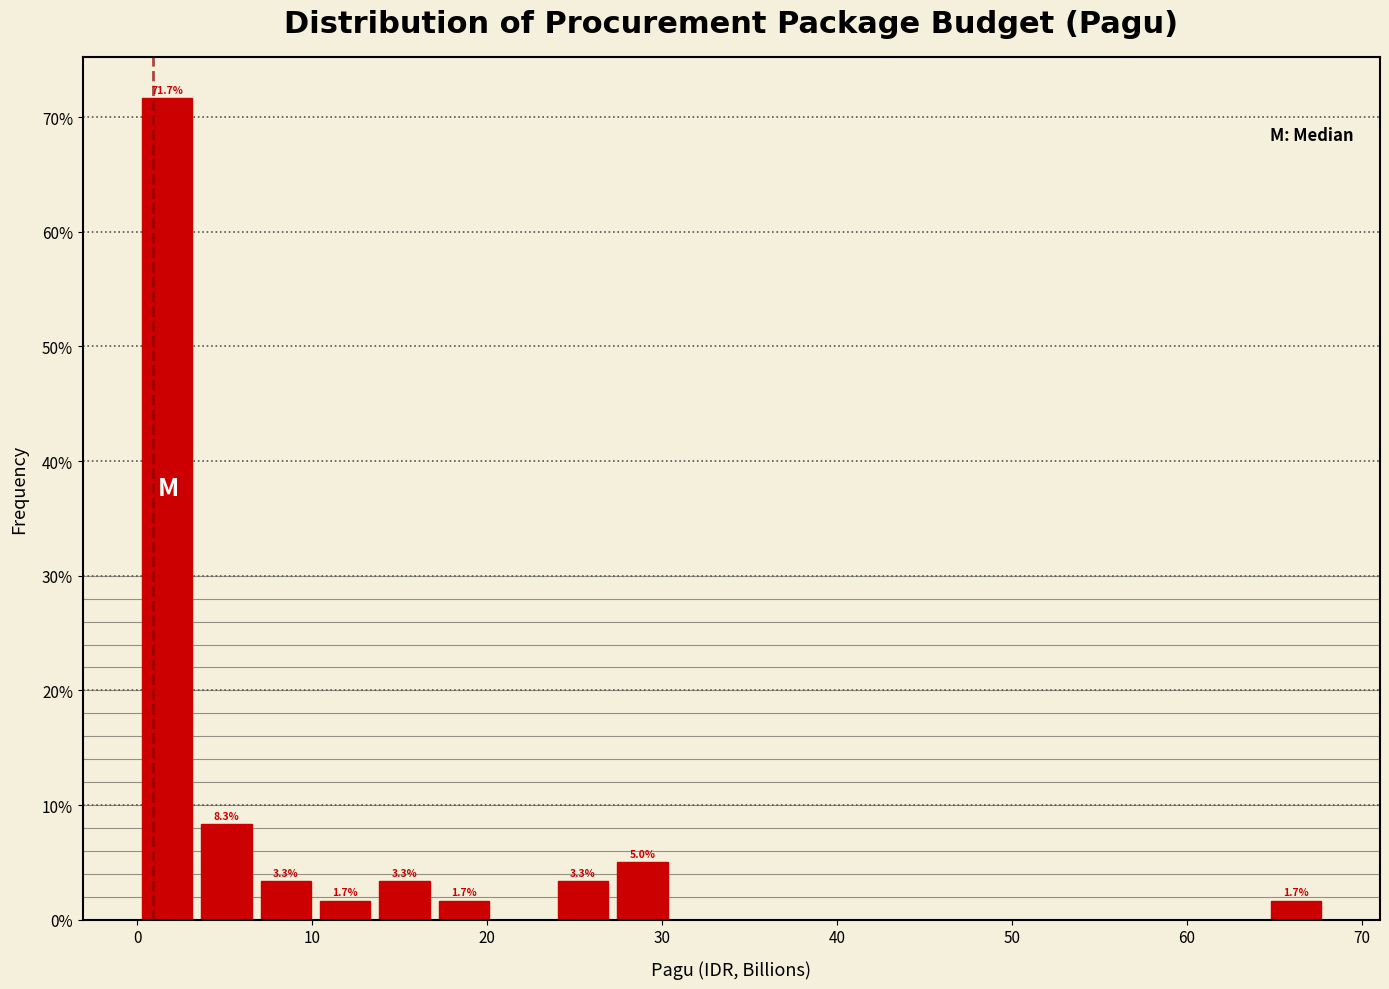

Read against the x-axis, roughly where is the centre of the tallest bar?

2